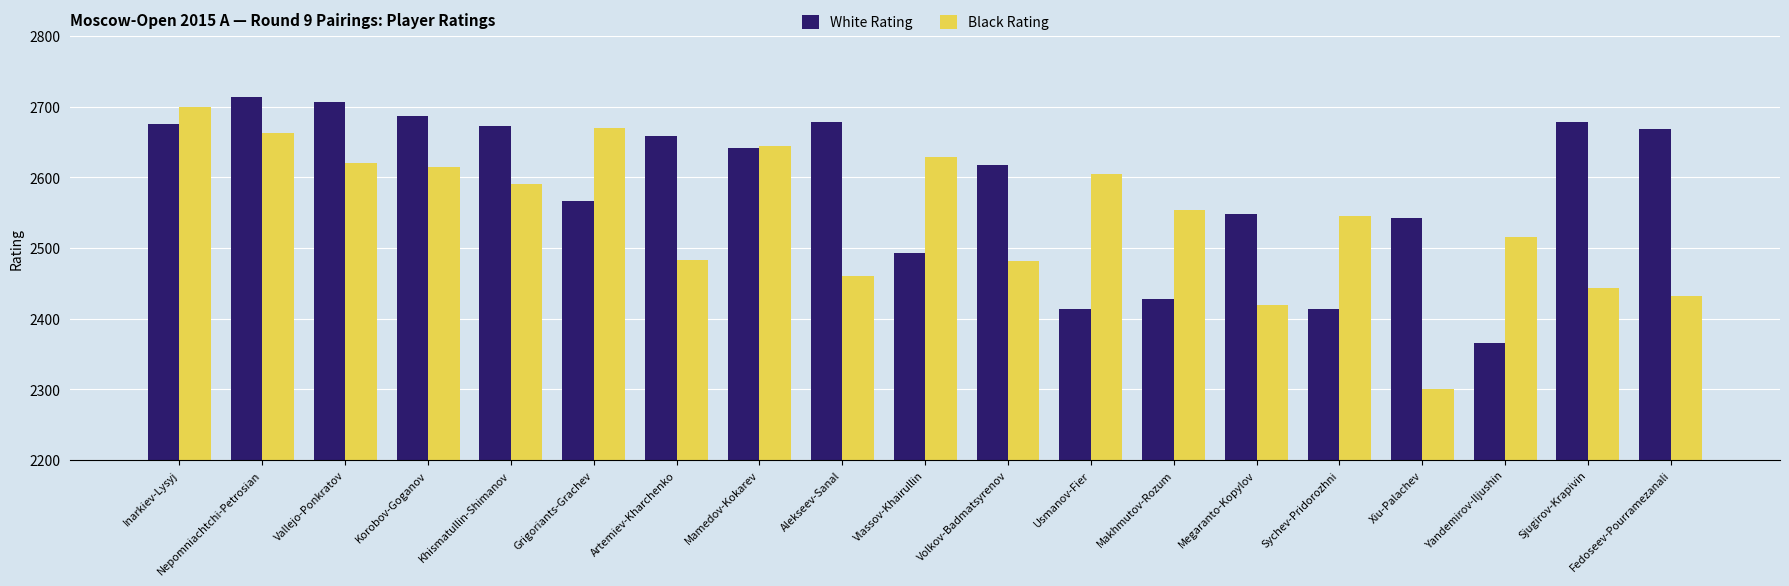

At which label does Black Rating reach its minimum?

Xiu-Palachev